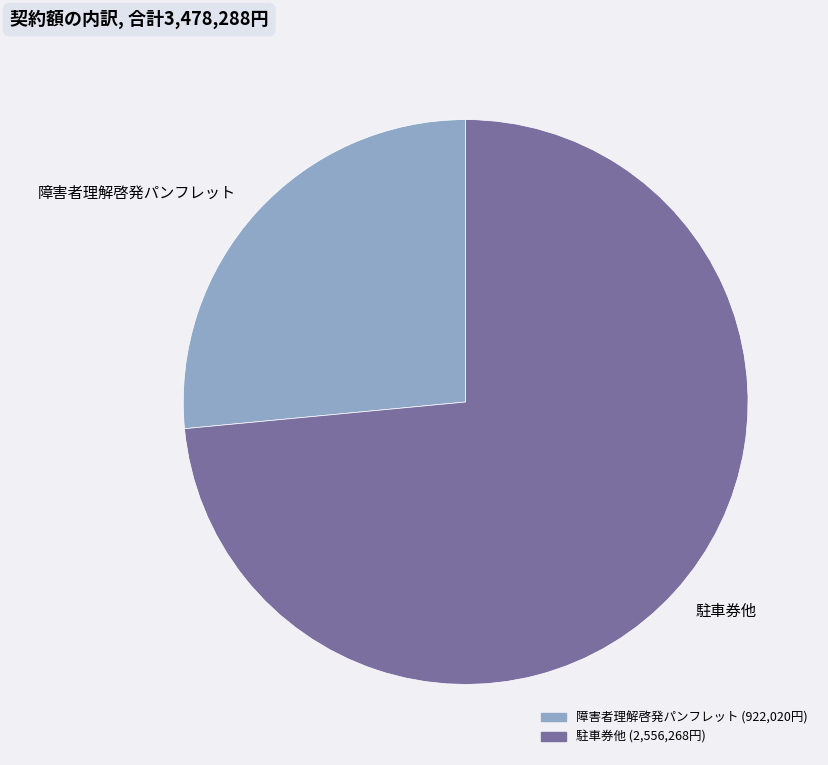

The 駐車券他 slice represents 65% of the pie. True or false?

False